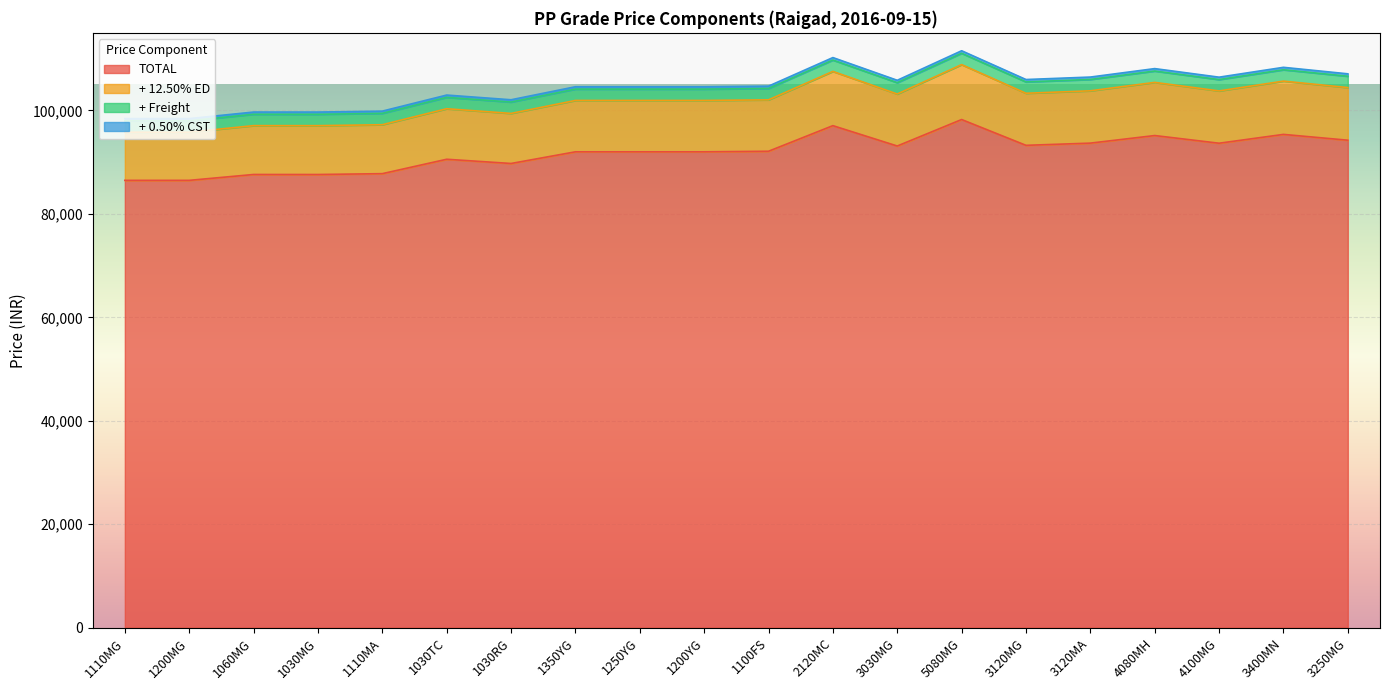

What is the highest value of the TOTAL series?

98239.9